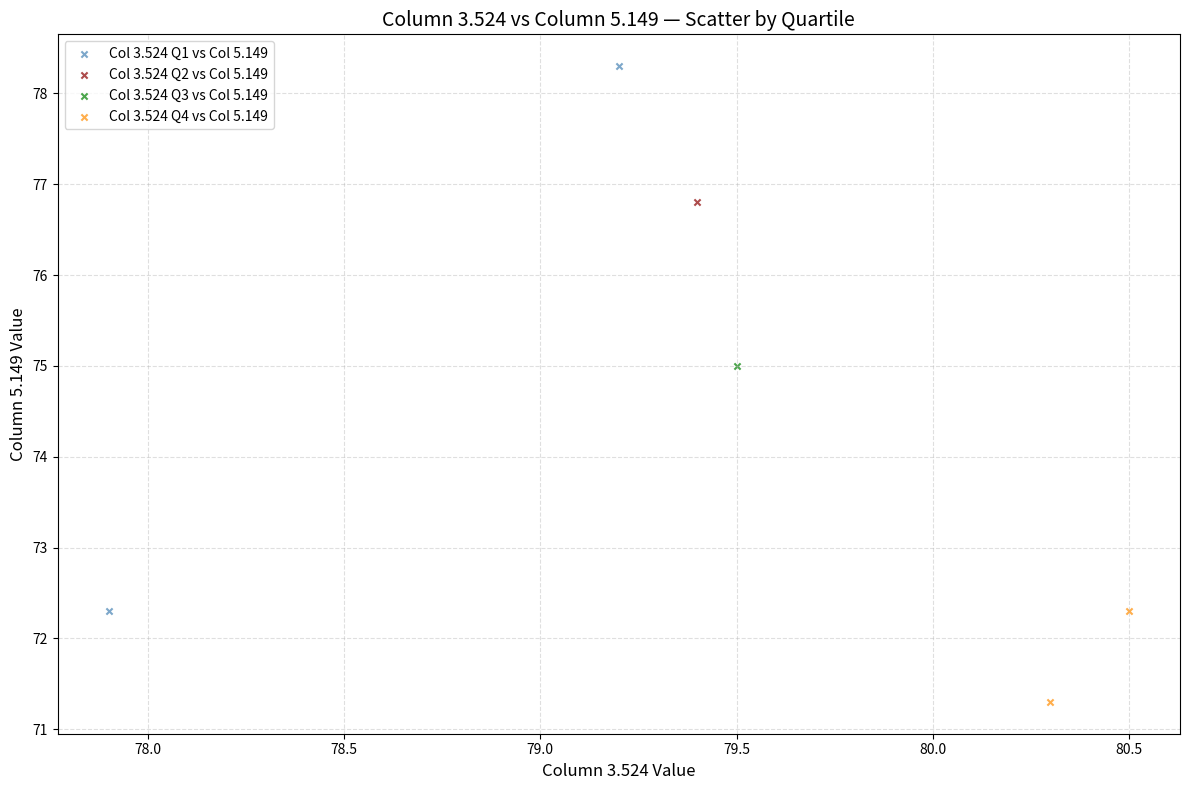

What are all the series names shown in the legend?

Col 3.524 Q1 vs Col 5.149, Col 3.524 Q2 vs Col 5.149, Col 3.524 Q3 vs Col 5.149, Col 3.524 Q4 vs Col 5.149